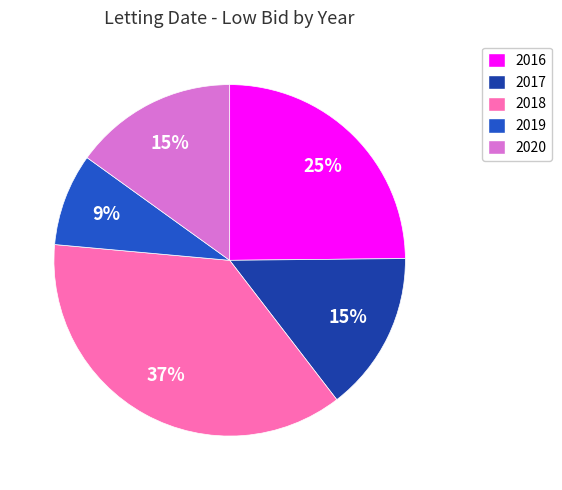

Is there a majority slice in this chart?

No